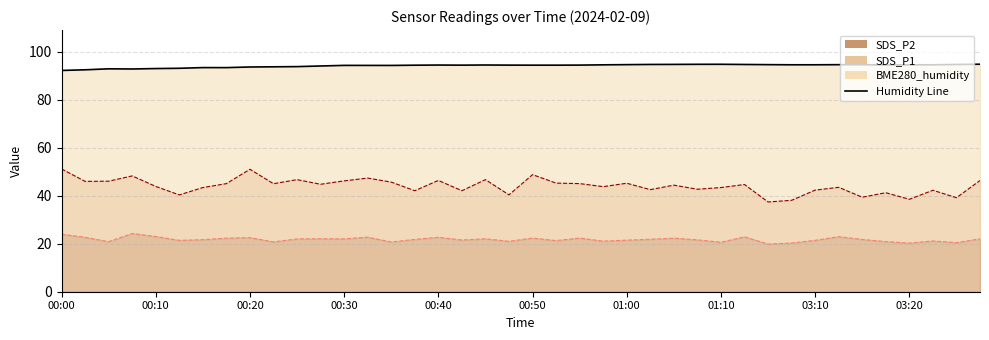

What are all the series names shown in the legend?

BME280_humidity, SDS_P1, SDS_P2